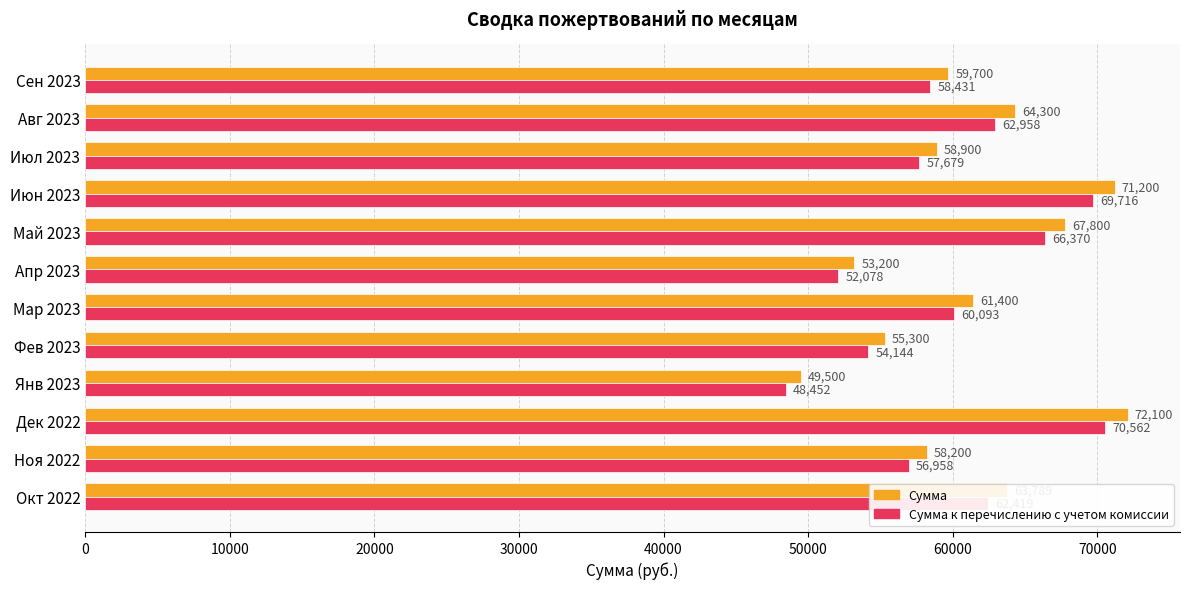

Which series has the widest spread of values?

Сумма